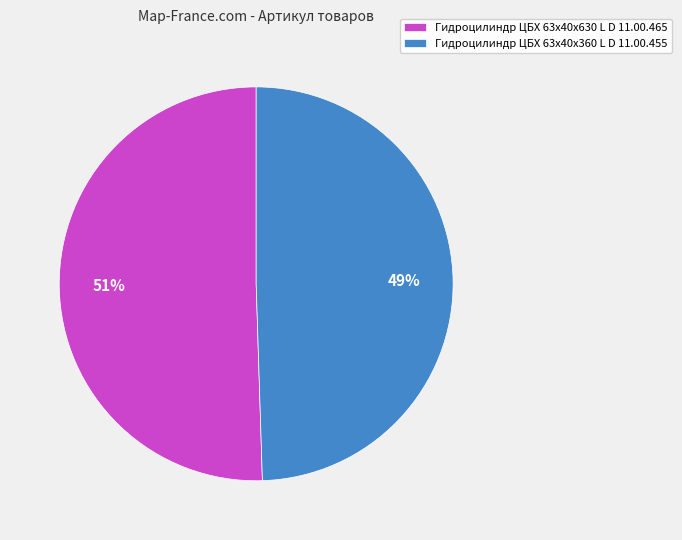

How many segments does this pie chart have?

2